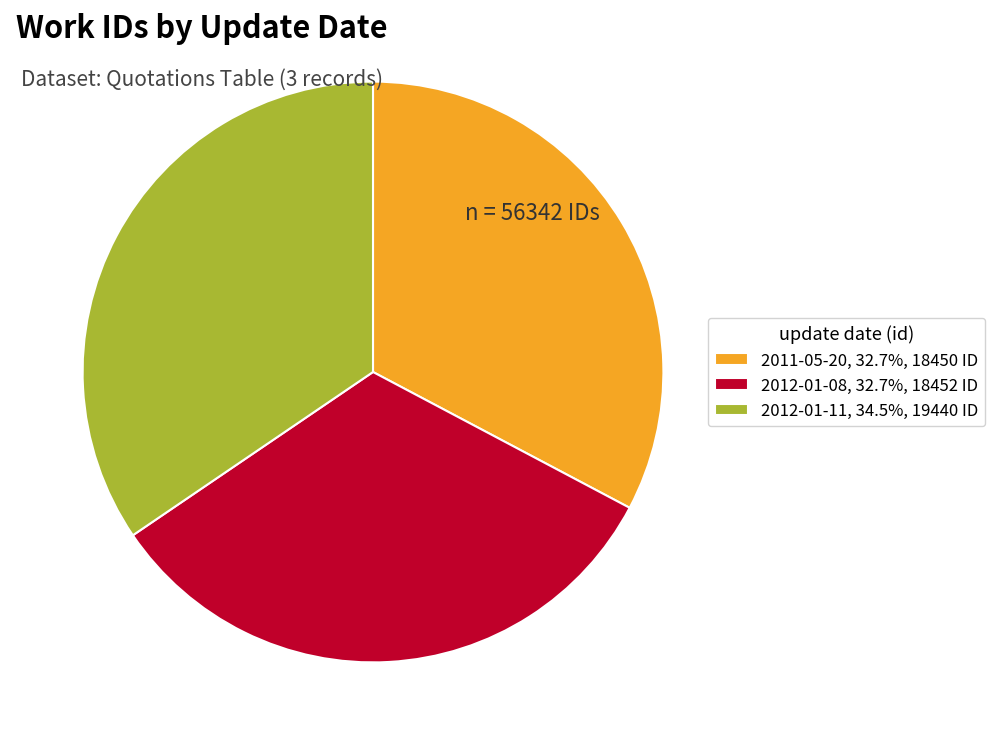

Is there a majority slice in this chart?

No